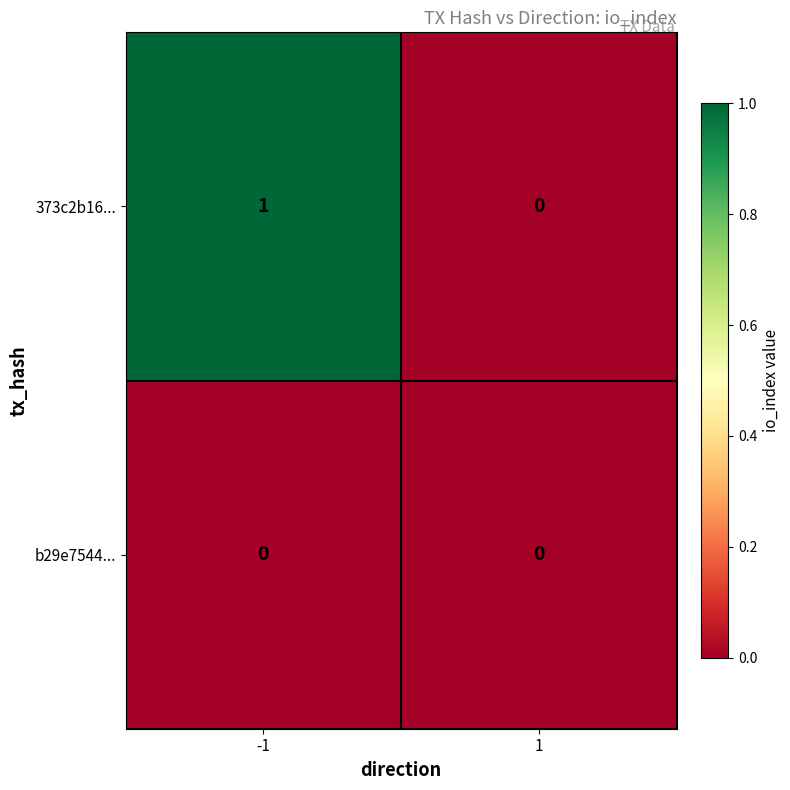

Which series has the largest total across all categories?

373c2b16...